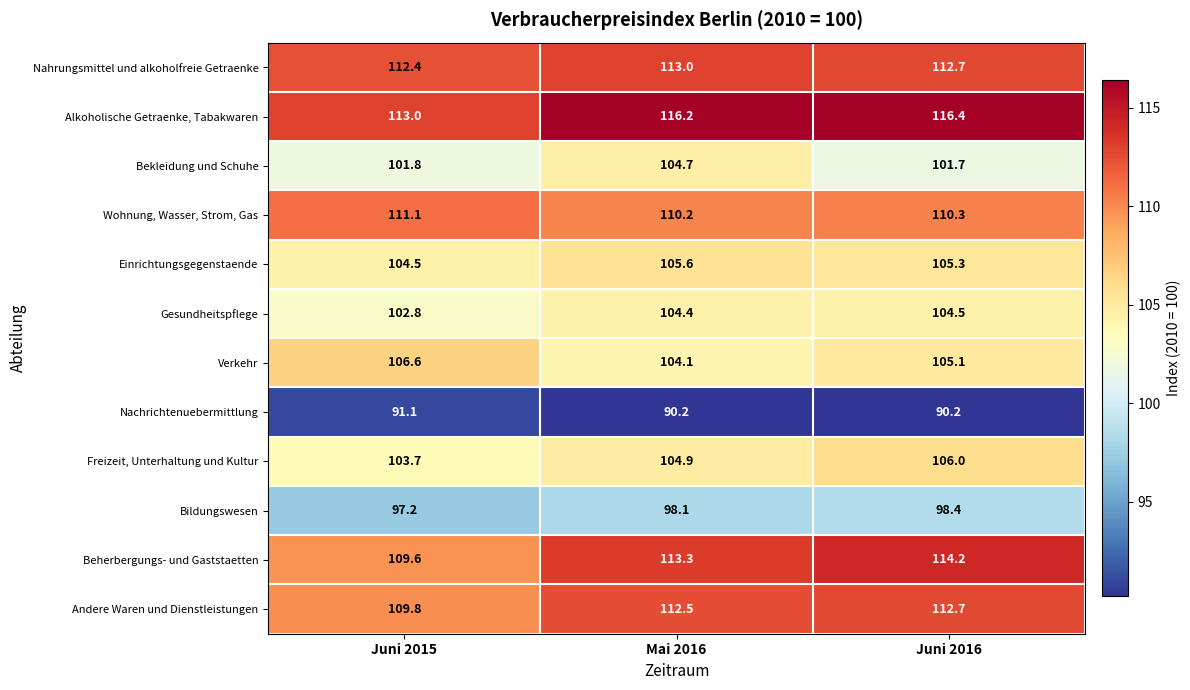

What is the spread (max minus min) of values at Juni 2016?

26.2